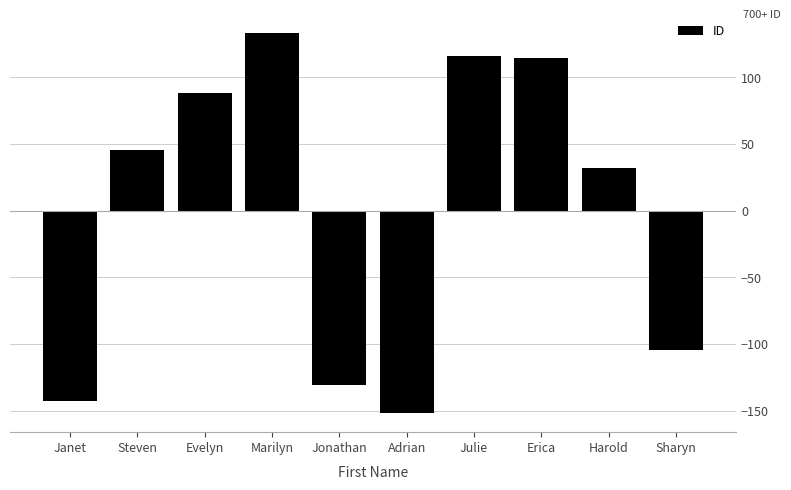

How many data points are less than 45?

5